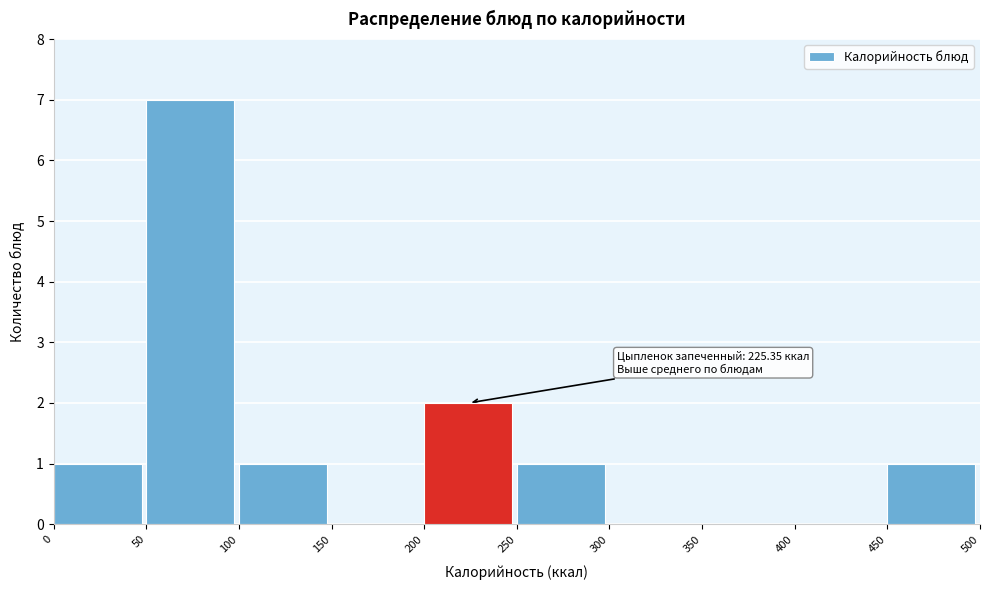

Which range on the x-axis has the tallest bar?

50 to 100